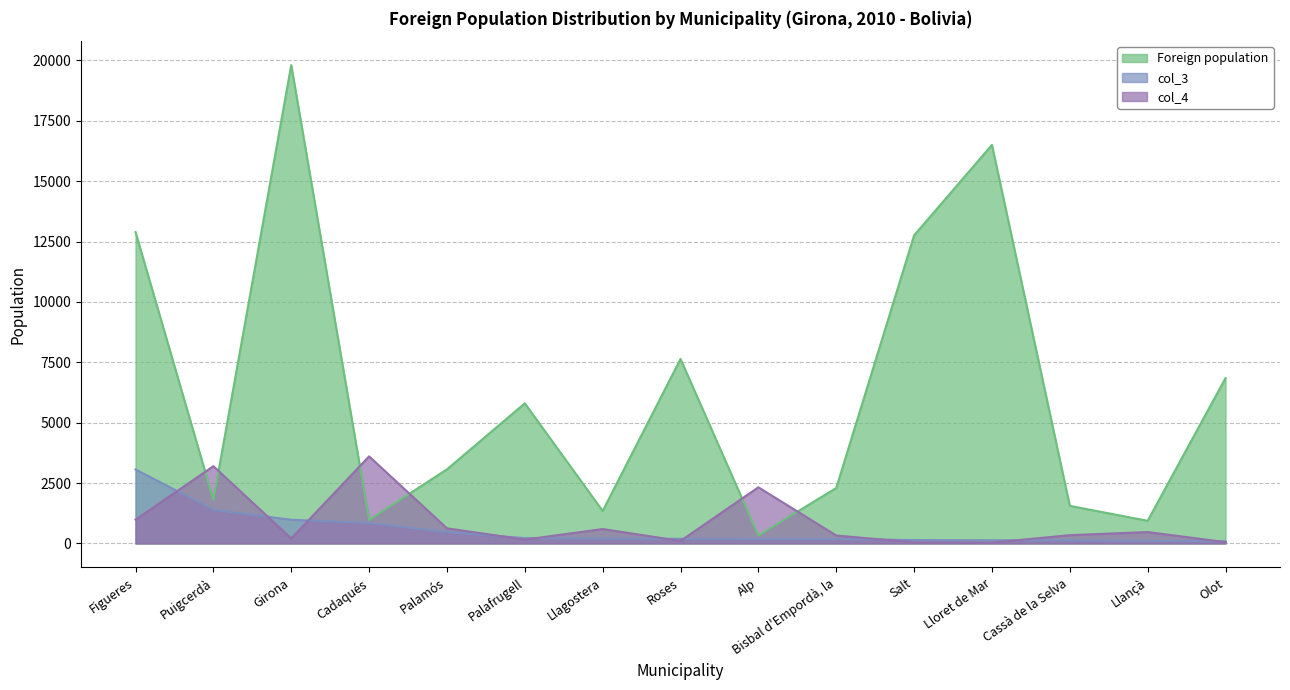

True or false: Foreign population and col_3 cross at least once.

False